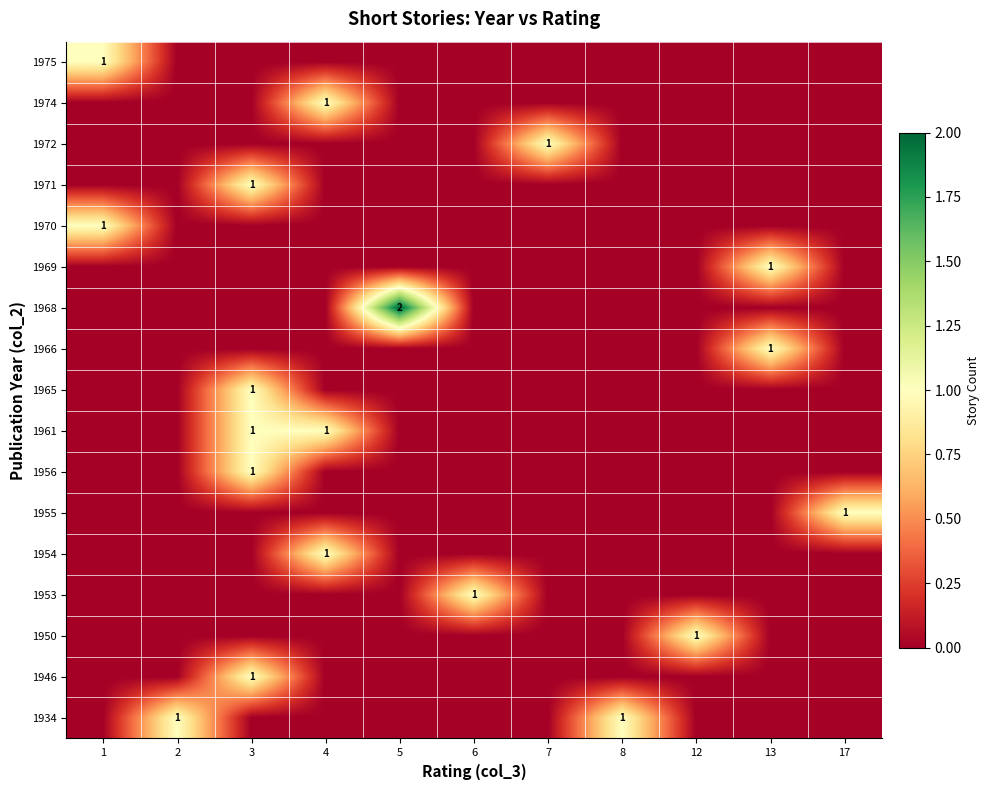

The 1953 series shows -1 at 3. True or false?

False